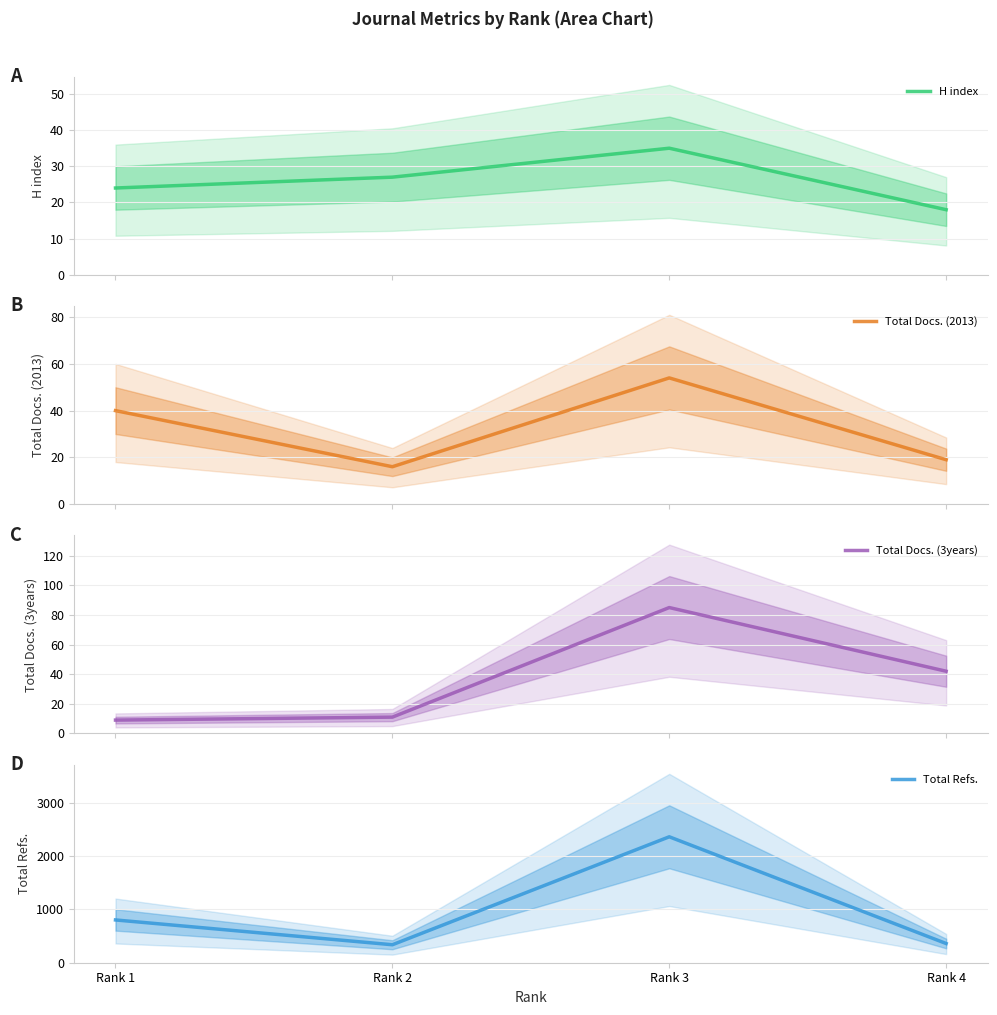

What is the value of the H index point at the 1st from the left?

24